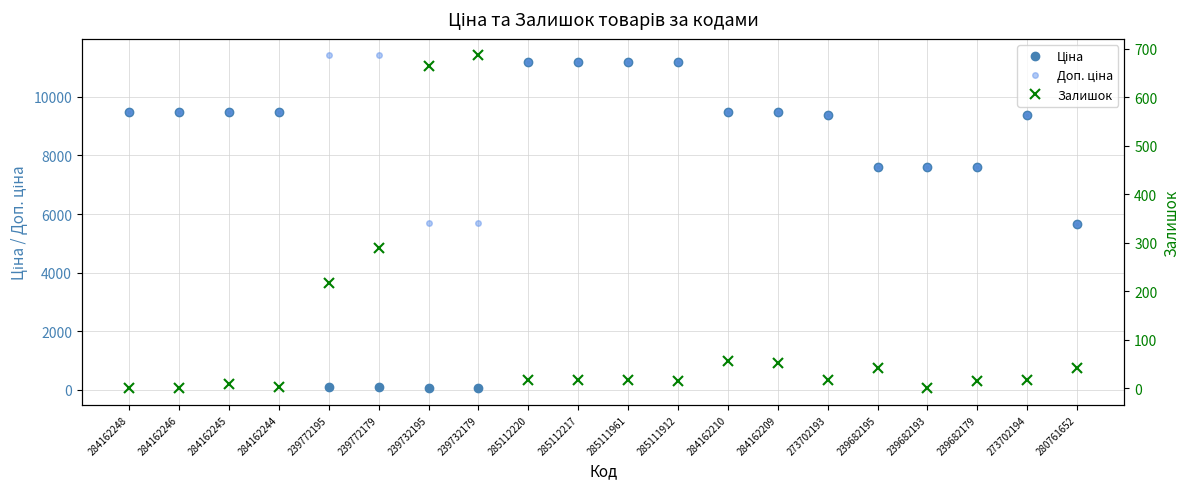

What is the maximum value shown in the chart?

11410.0